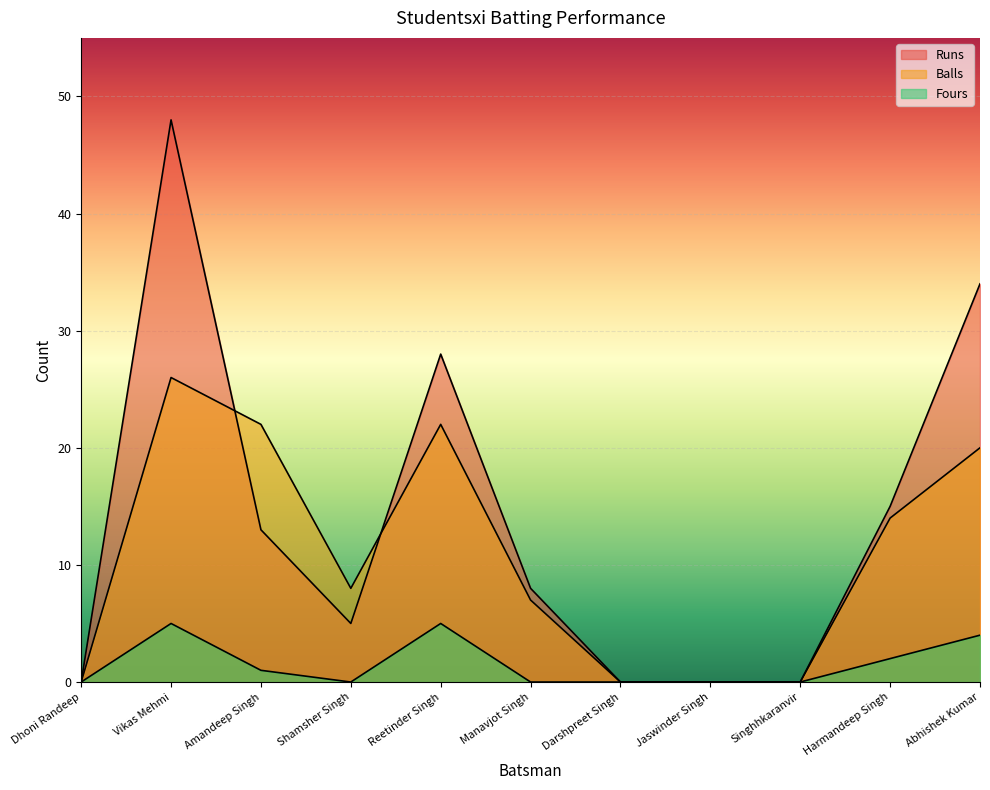

In Fours, how many points are higher than both neighbors (excluding endpoints)?

2